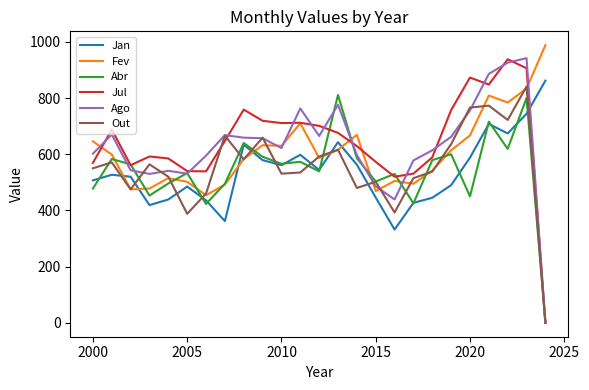

What is the maximum value shown in the chart?

988